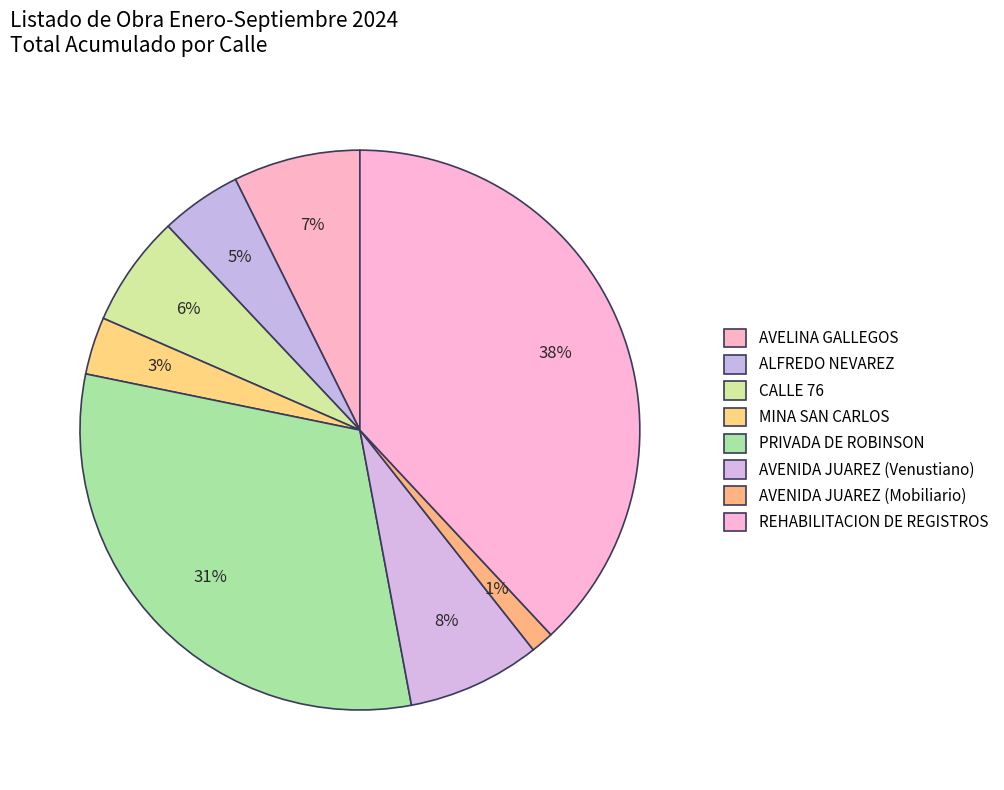

What is the smallest slice in the pie chart?

AVENIDA JUAREZ (Mobiliario)